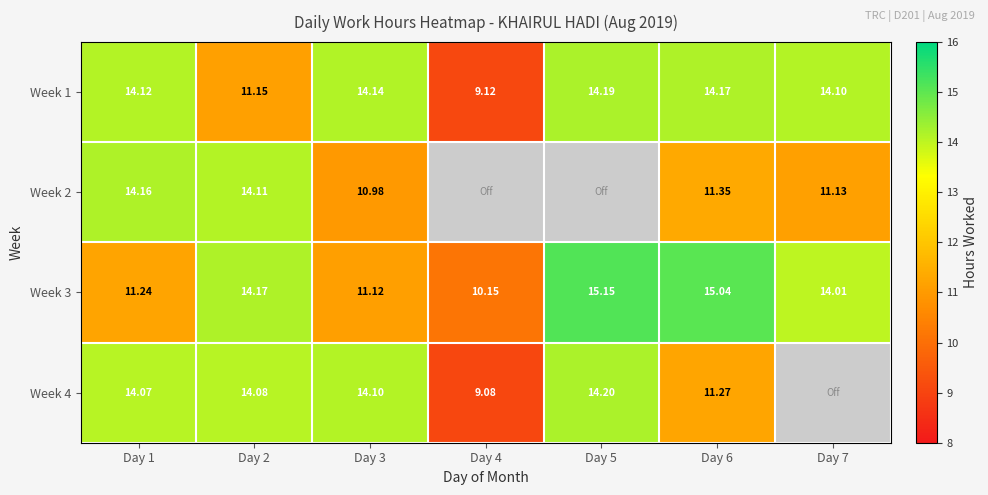

Rank the categories by Week 3 value from lowest to highest.

Day 4, Day 3, Day 1, Day 7, Day 2, Day 6, Day 5